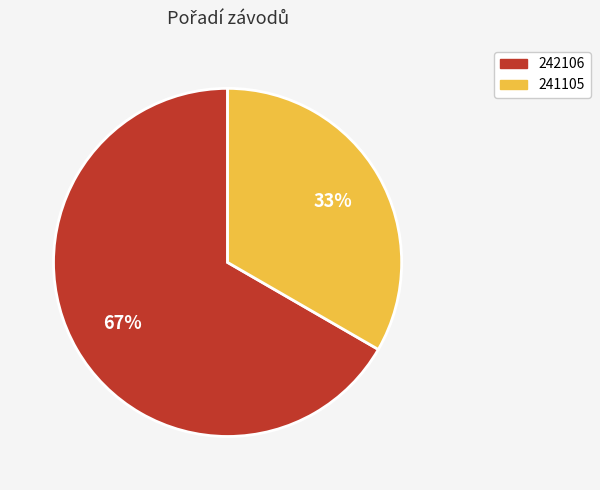

Is 242106 the majority of the pie?

Yes